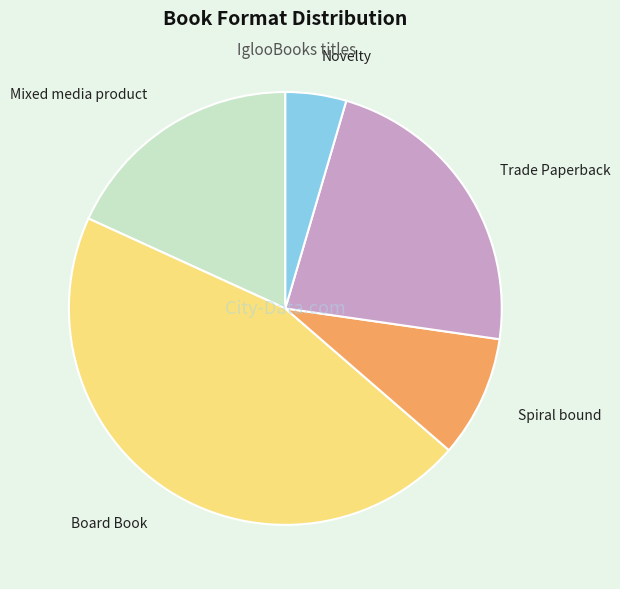

Which has a higher value, Board Book or Trade Paperback?

Board Book